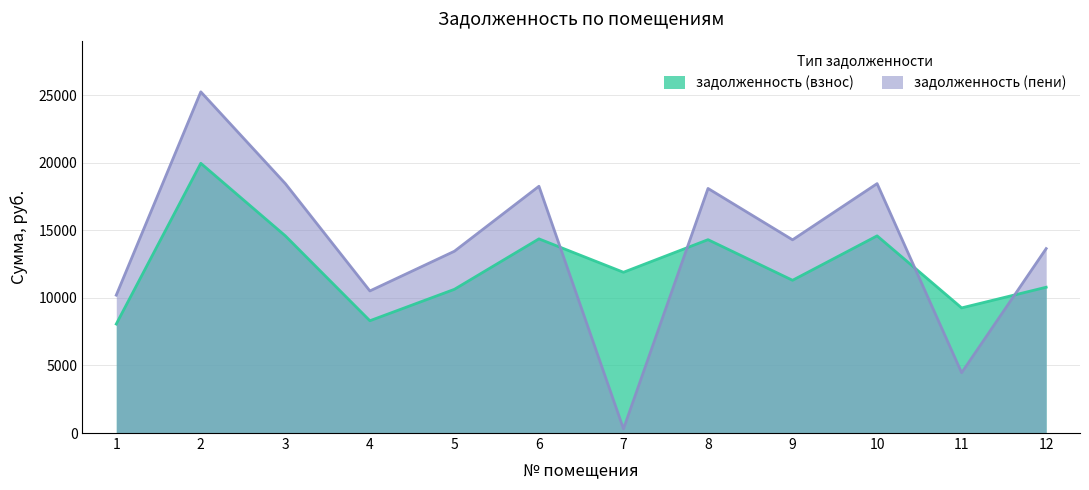

What is the total value across all series at 3?

33037.2